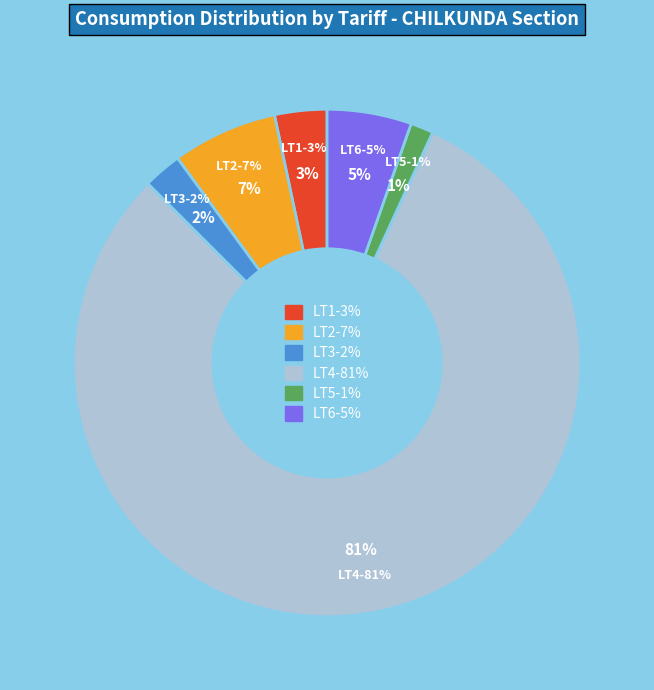

To the nearest percent, what is the difference between the LT5 and LT1 slice percentages?

2%